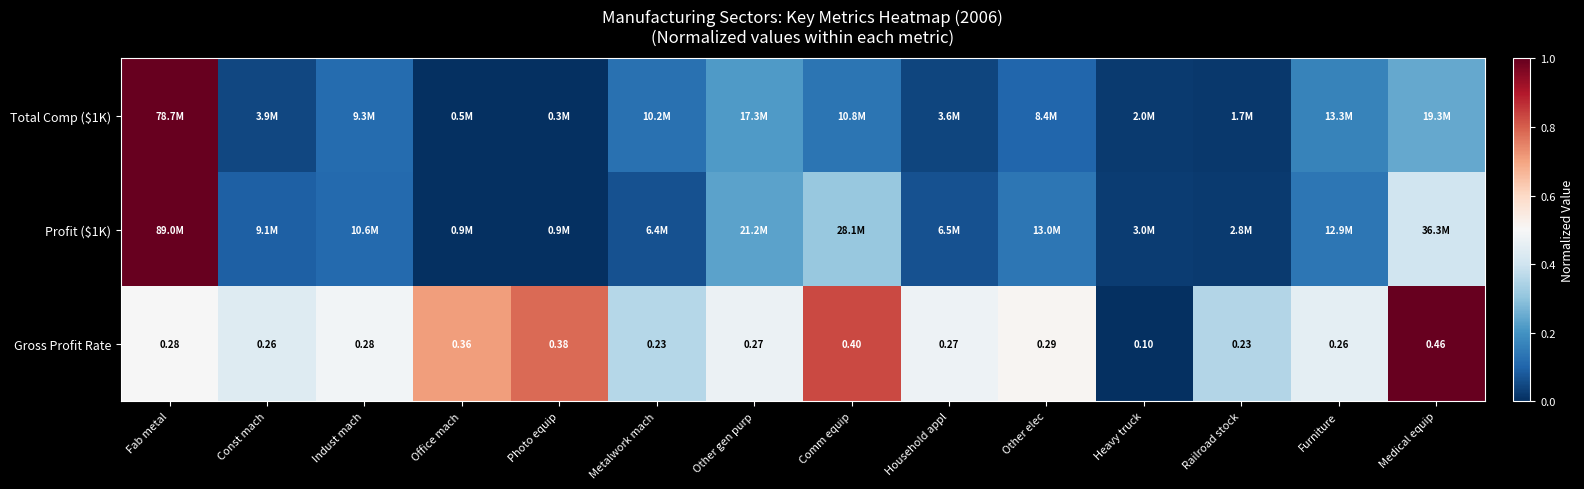

Where is Gross Profit Rate nearest to the value 0?

Heavy truck